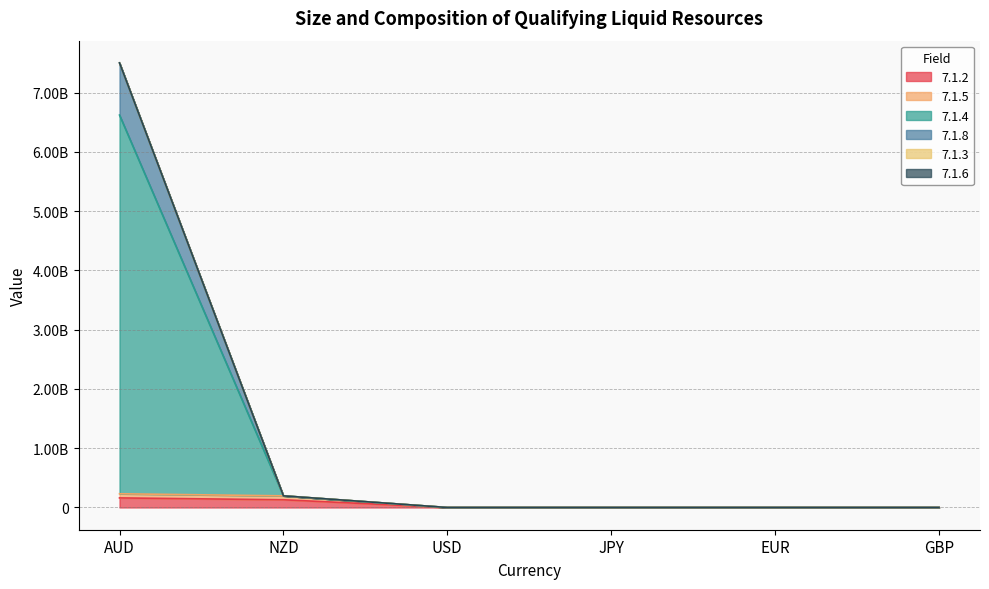

What is the sum of all 7.1.5 values?

428060163.9